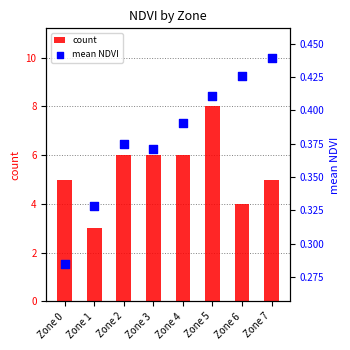

At which category is the sum across all series the highest?

Zone 5